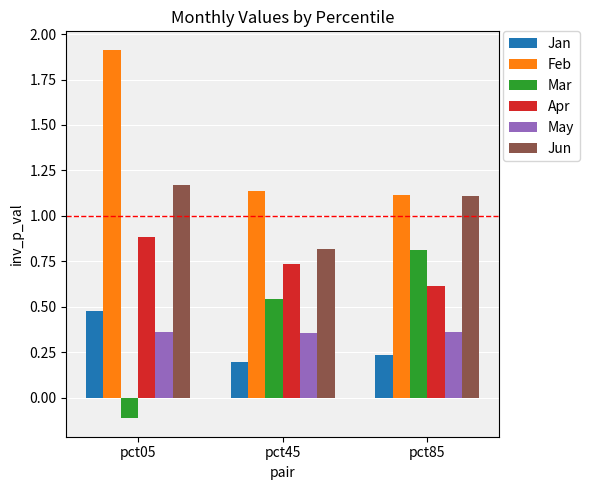

What is the difference between the Jan values at pct05 and pct45?

0.3